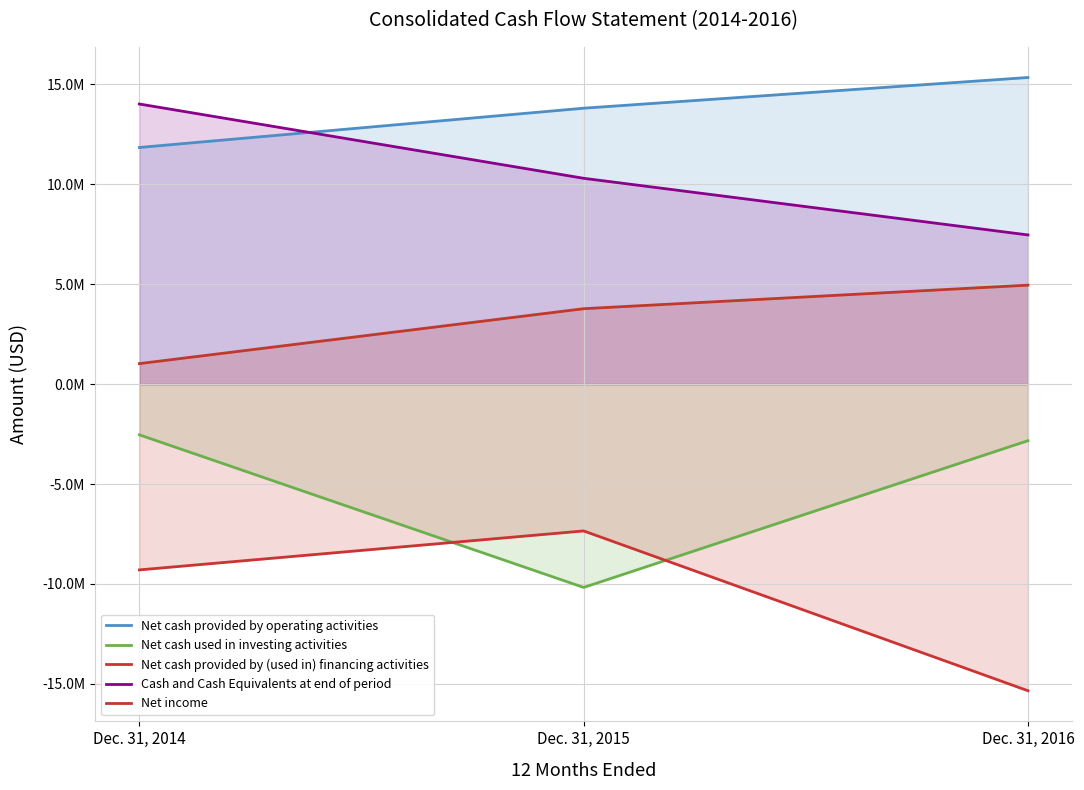

What is the difference between the maximum and minimum values in the Cash and Cash Equivalents at end of period series?

6552201